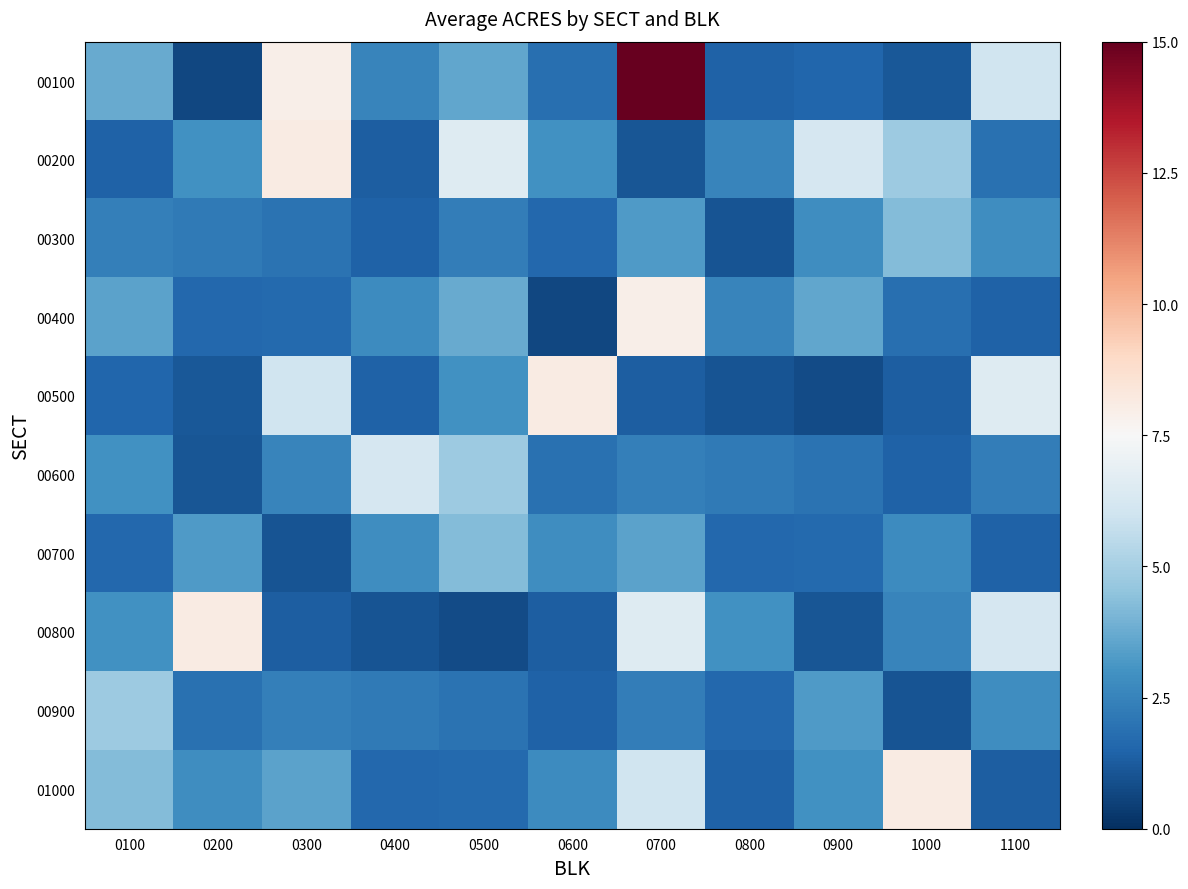

Which series has the largest total across all categories?

00100